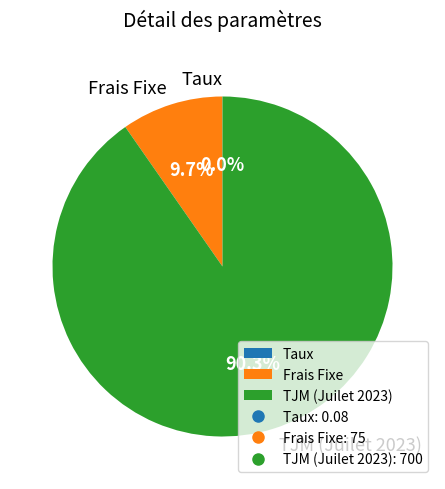

What is the largest slice in the pie chart?

TJM (Juilet 2023)